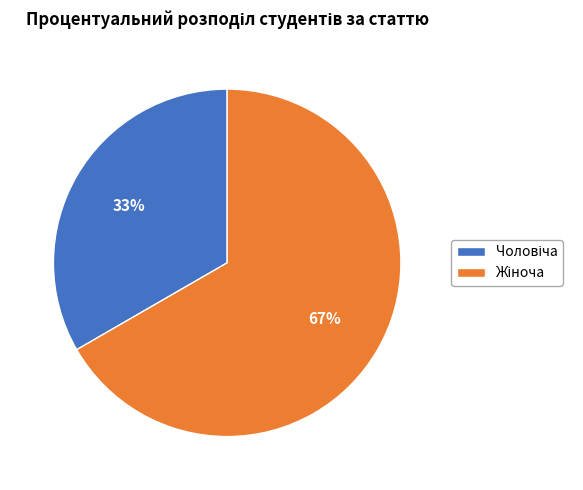

To the nearest percent, what is the average slice percentage?

50%